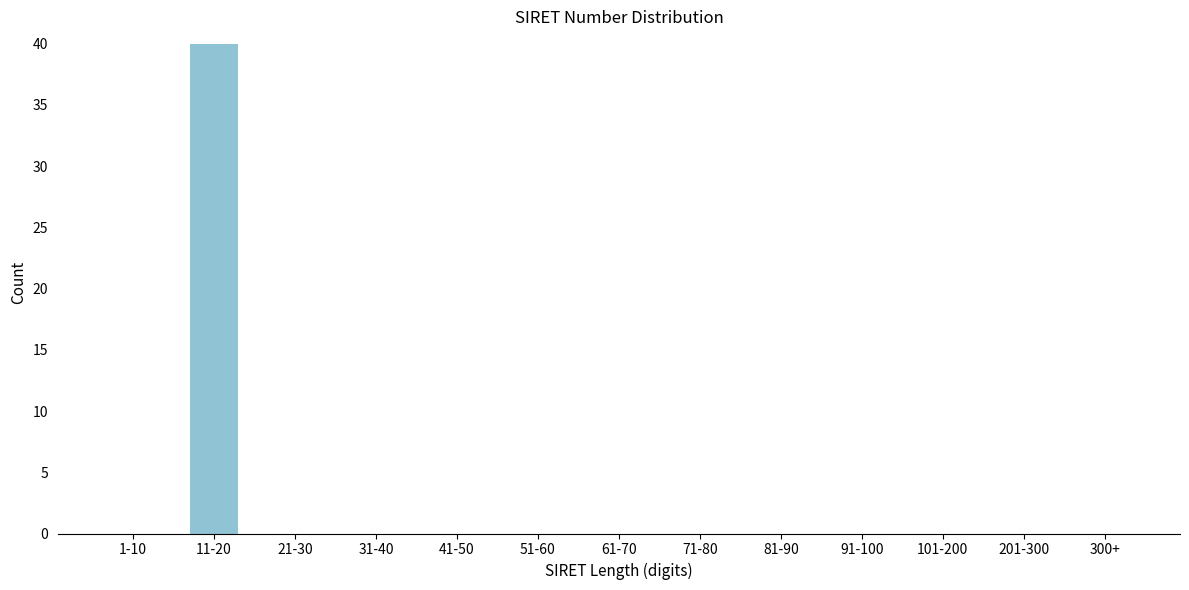

Reading left to right, list all the values displayed in this chart.

1-10=0	11-20=40	21-30=0	31-40=0	41-50=0	51-60=0	61-70=0	71-80=0	81-90=0	91-100=0	101-200=0	201-300=0	300+=0